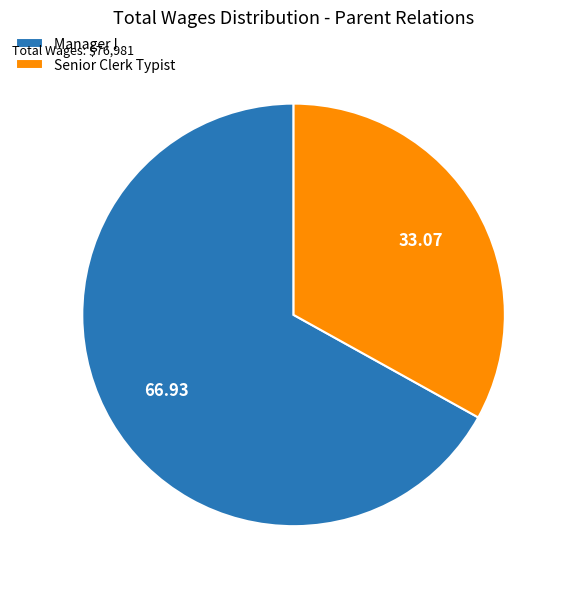

Which slice is the largest?

Manager I